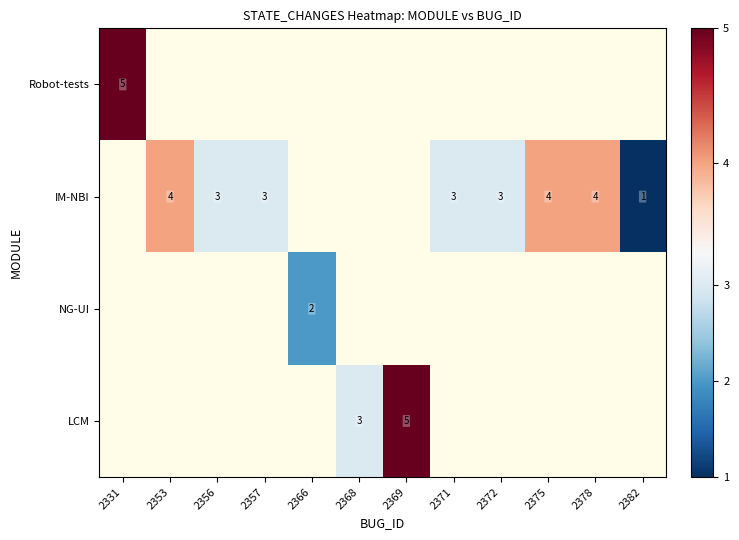

The value of IM-NBI at 2356 is 2. True or false?

False